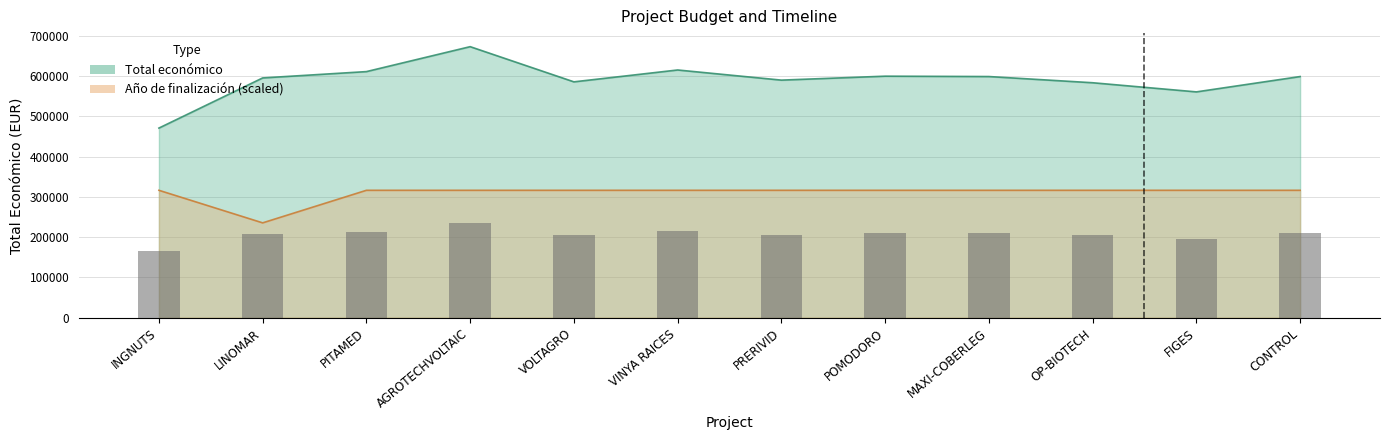

The Anyo finalizacion series shows 107832.6 at POMODORO. True or false?

False